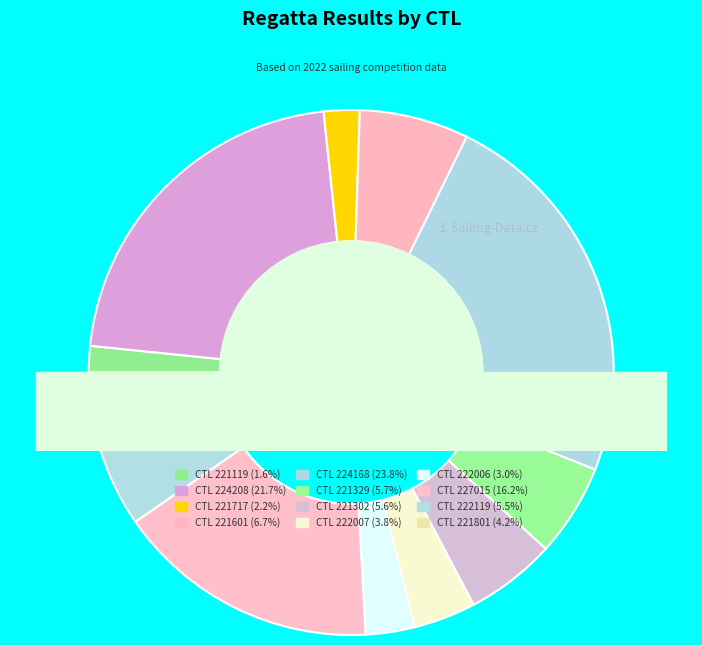

Is 224168 the majority of the pie?

No